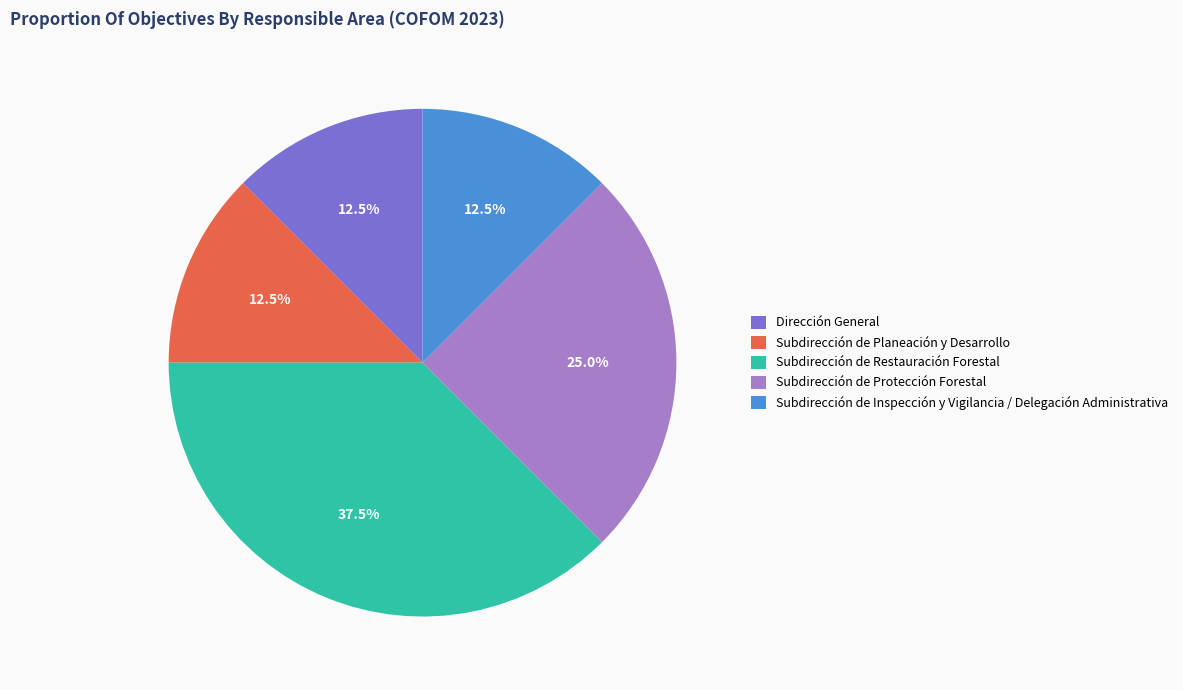

How many segments does this pie chart have?

5